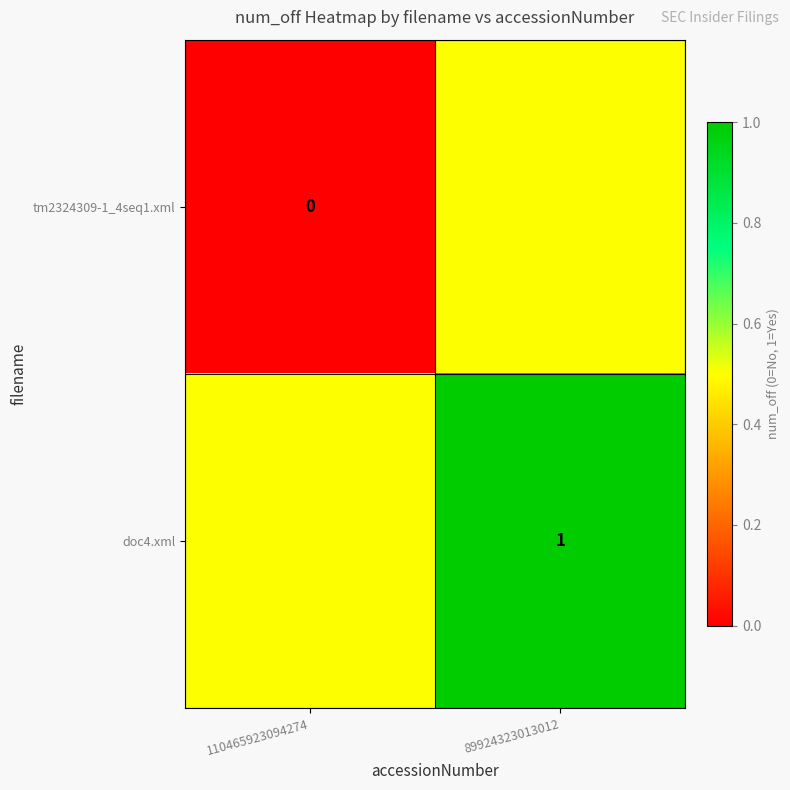

The value of doc4.xml at 89924323013012 is 1.0. True or false?

True